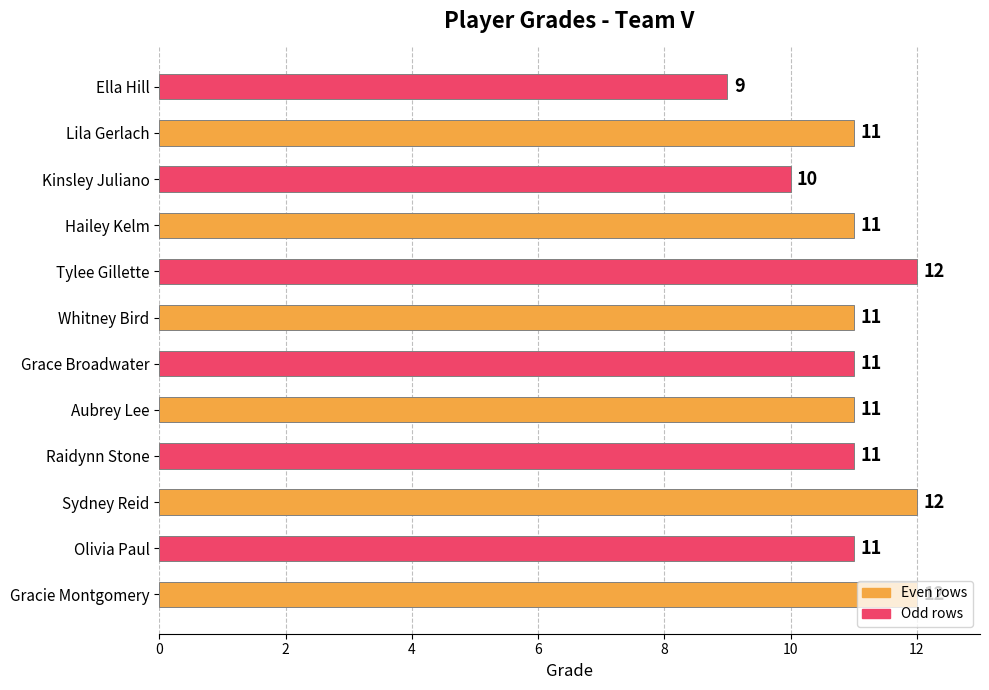

What is the sum of all values?

132